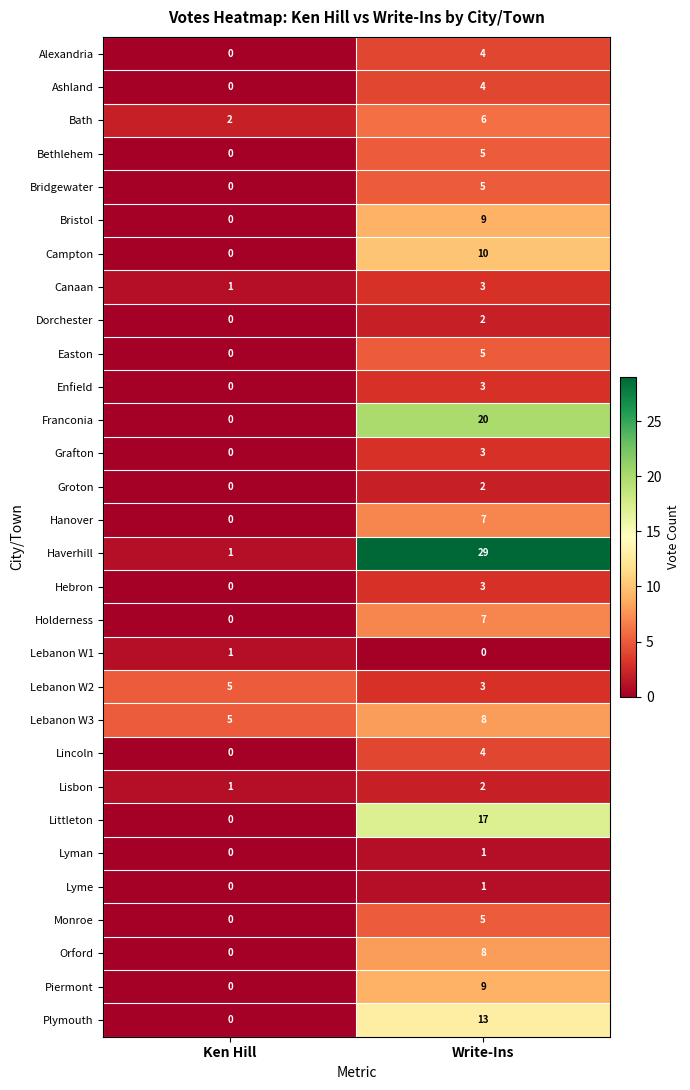

True or false: Holderness has a value of -5 at Ken Hill.

False